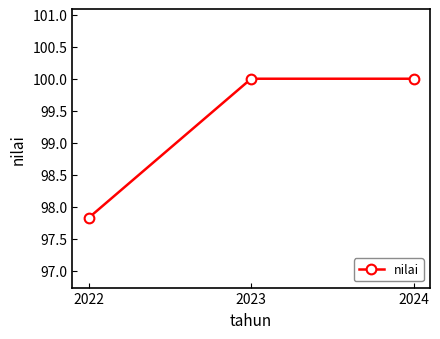

How many lines are shown in the chart?

1